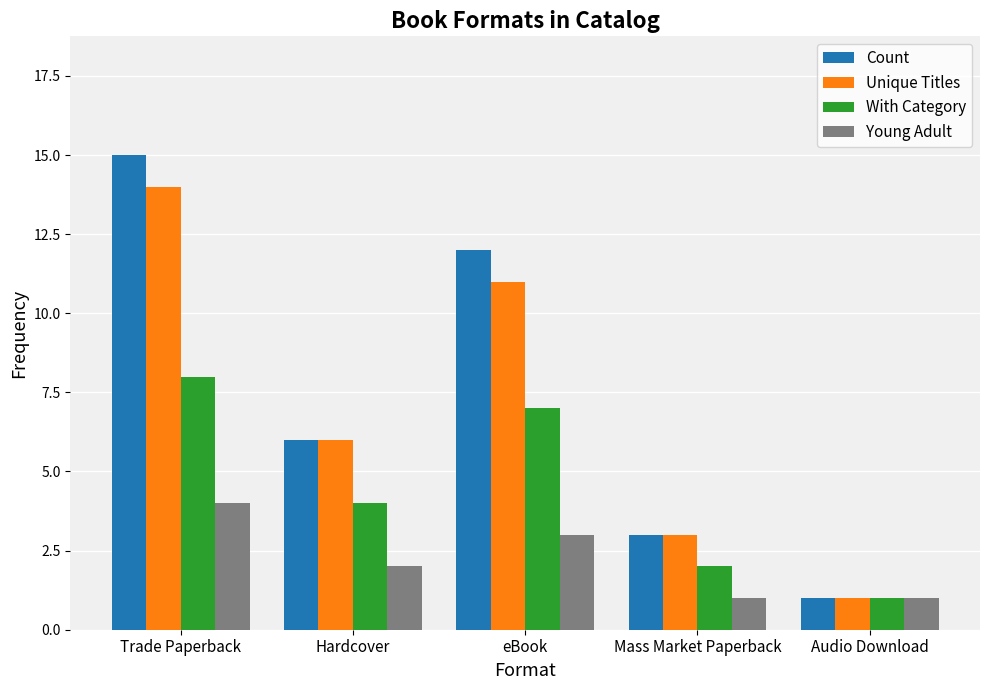

What is the approximate value of With Category at Mass Market Paperback?

2